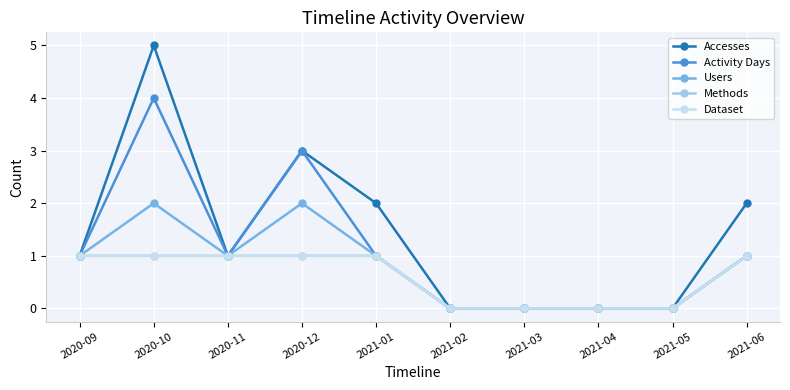

Count the Activity Days values in the range 0 to 1.

8